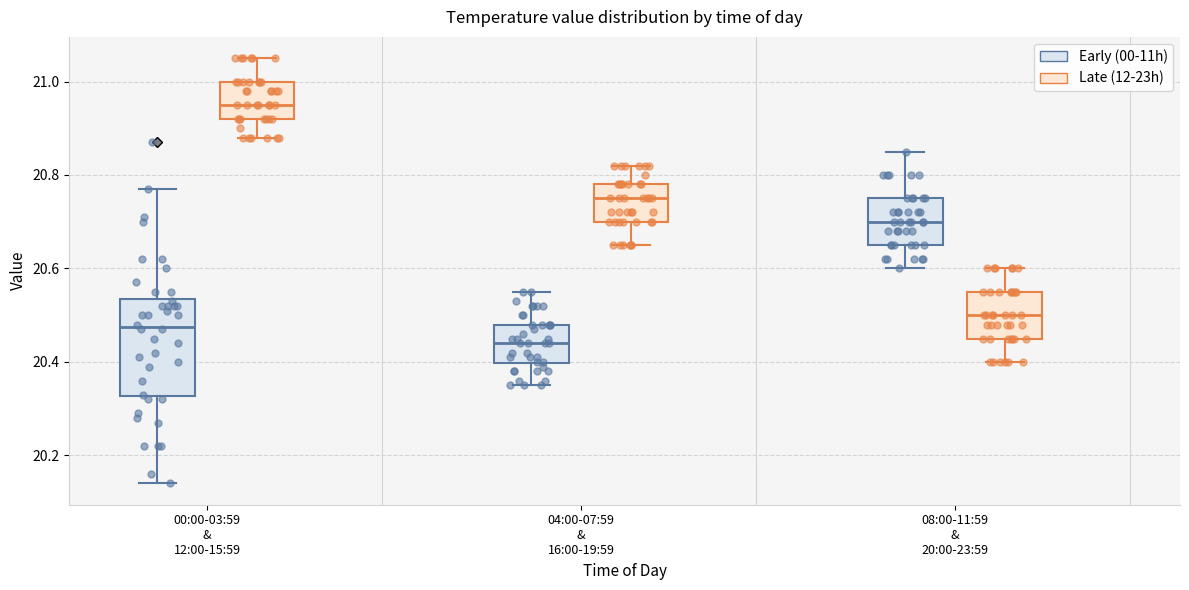

Which box has the lowest median line?

04:00-07:59 & 16:00-19:59 (Early (00-11h))